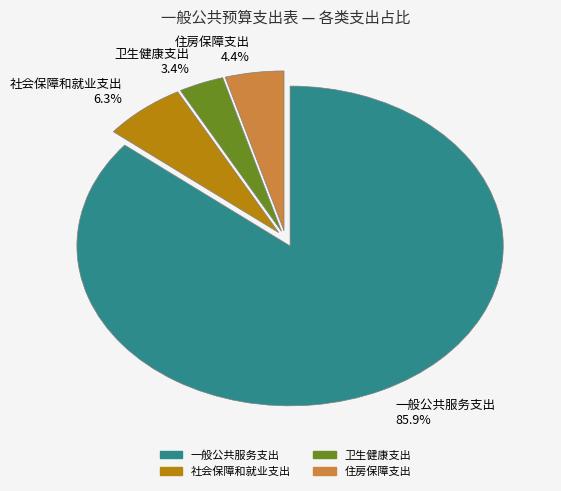

To the nearest percent, what is the combined percentage of 一般公共服务支出 and 社会保障和就业支出?

92%